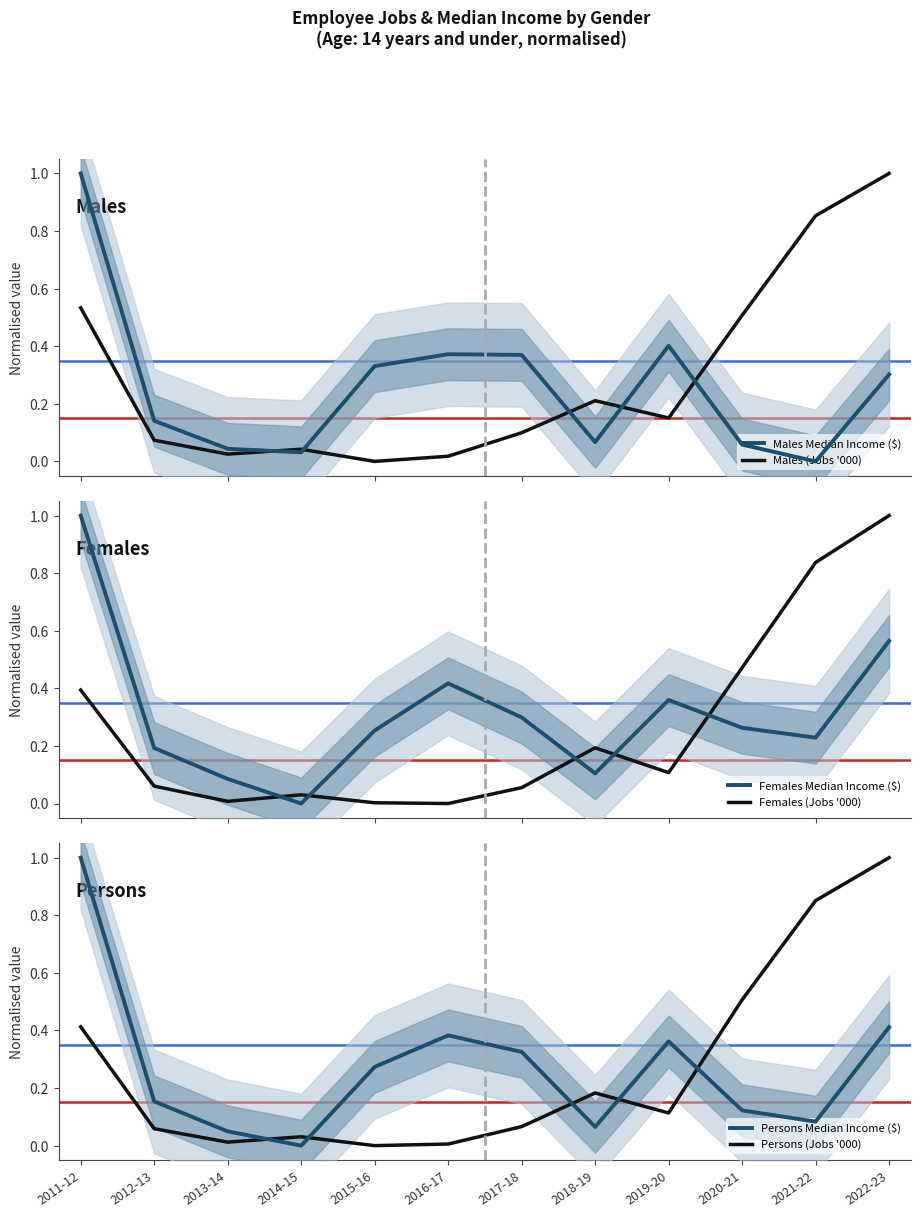

Between 2012-13 and 2018-19, which series saw the biggest shift?

Males (Jobs '000)